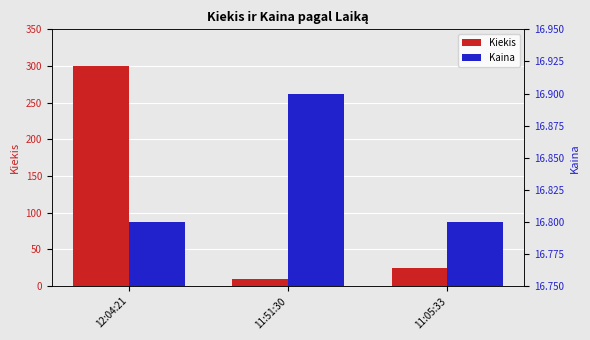

Rank the series by their maximum value, from lowest to highest.

Kaina, Kiekis